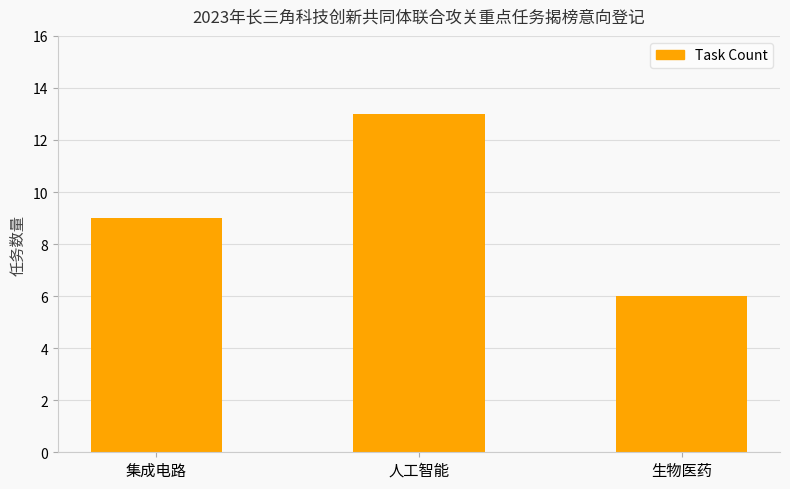

Between 人工智能 and 集成电路, which is larger?

人工智能